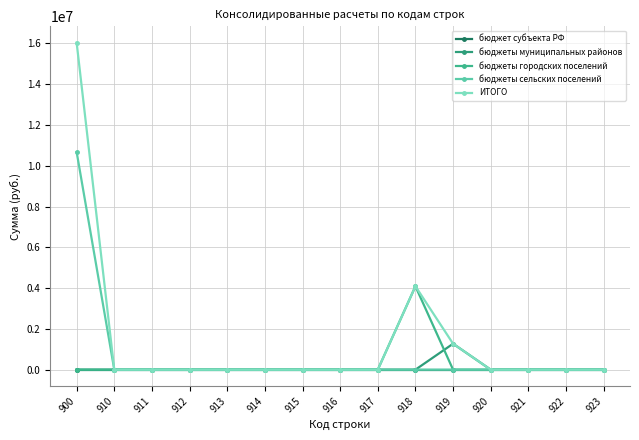

Where is ИТОГО nearest to the value 8016315?

918